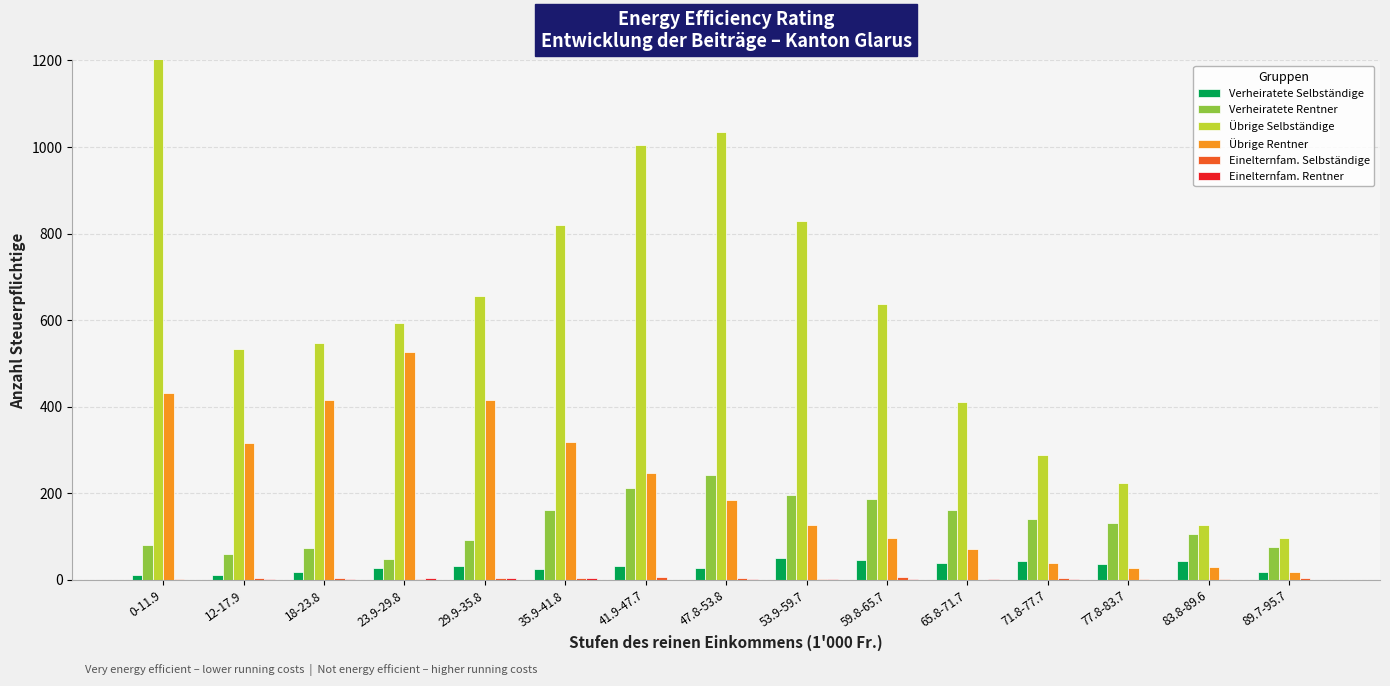

Is the value of Einelternfam. Rentner at 41.9-47.7 greater than the value of Verheiratete Selbständige at 35.9-41.8?

No